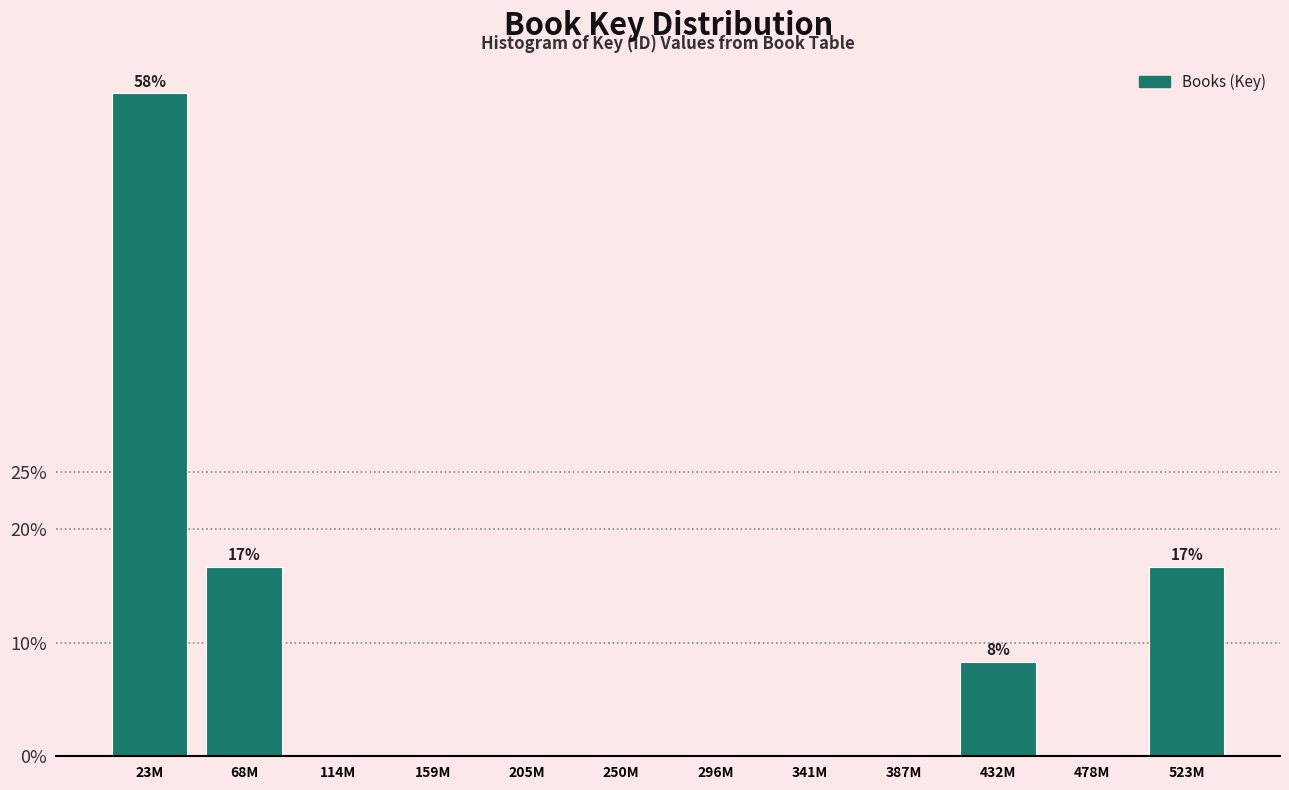

Reading left to right, list all the values displayed in this chart.

23M=58.3	68M=16.7	114M=0.0	159M=0.0	205M=0.0	250M=0.0	296M=0.0	341M=0.0	387M=0.0	432M=8.3	478M=0.0	523M=16.7